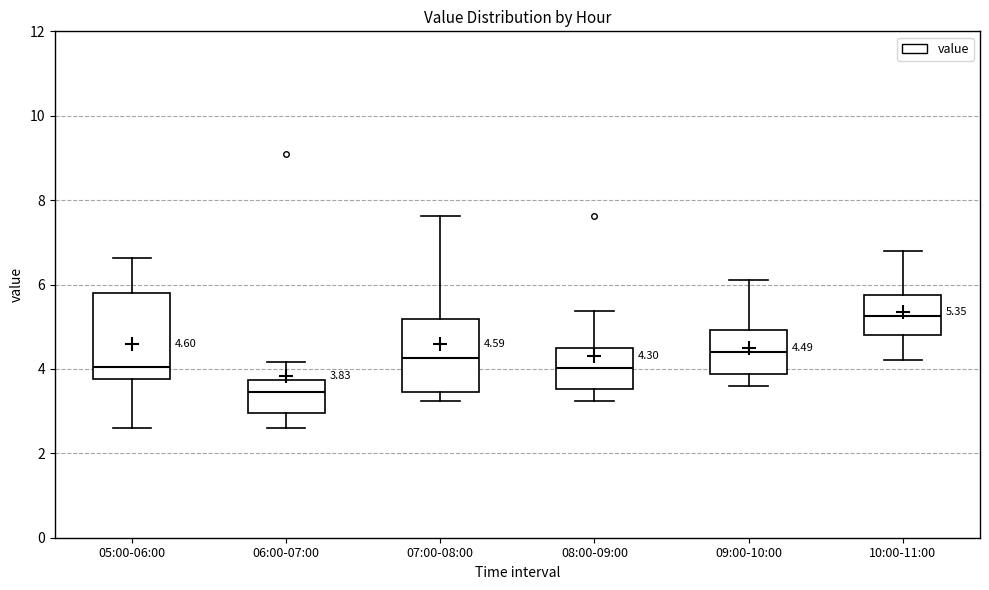

Comparing the boxes themselves (not the whiskers), which one is the tallest?

05:00-06:00